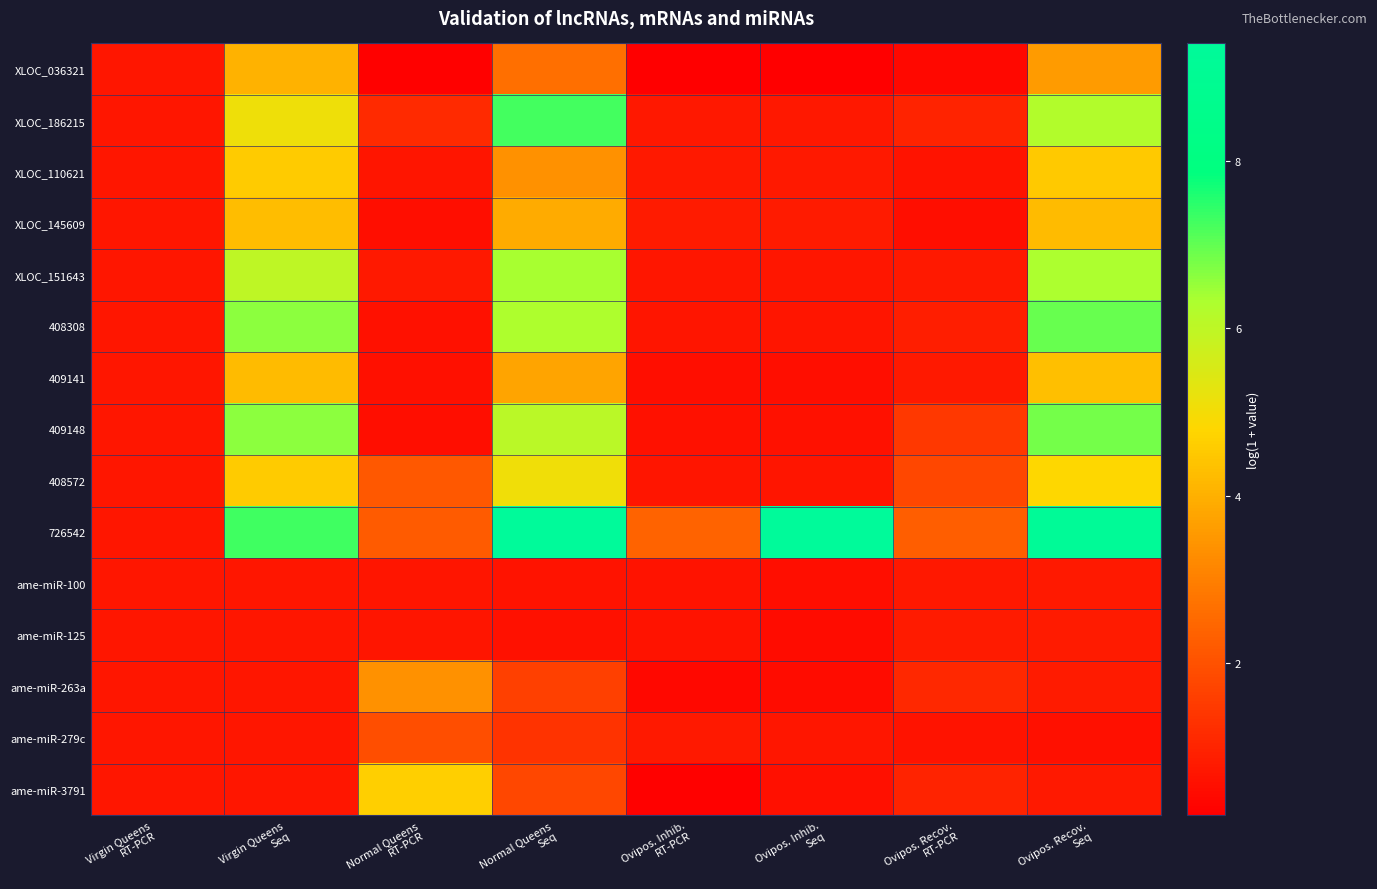

Rank the series by their maximum value, from highest to lowest.

726542, XLOC_186215, 408308, 409148, XLOC_151643, 408572, ame-miR-3791, XLOC_110621, 409141, XLOC_145609, XLOC_036321, ame-miR-263a, ame-miR-279c, ame-miR-125, ame-miR-100